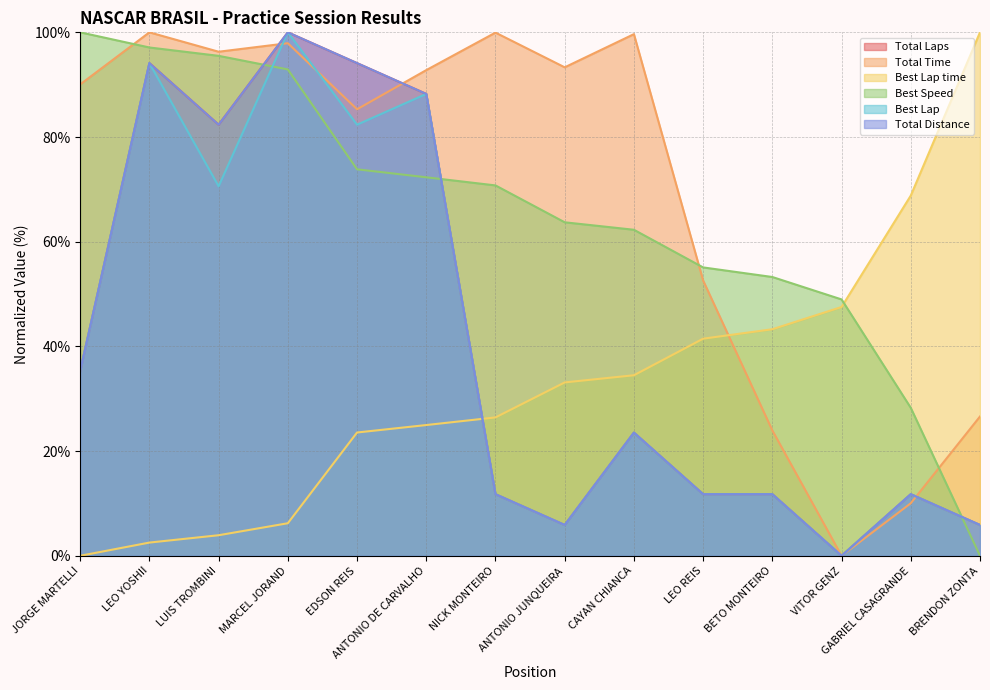

What is the spread (max minus min) of values at BRENDON ZONTA?

100.0